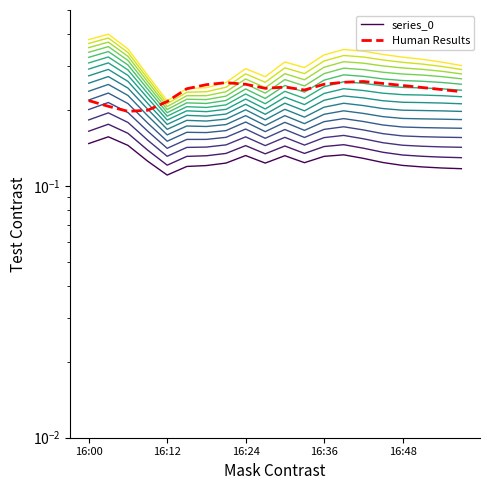

Read the Human Results value at 16:00.

0.2